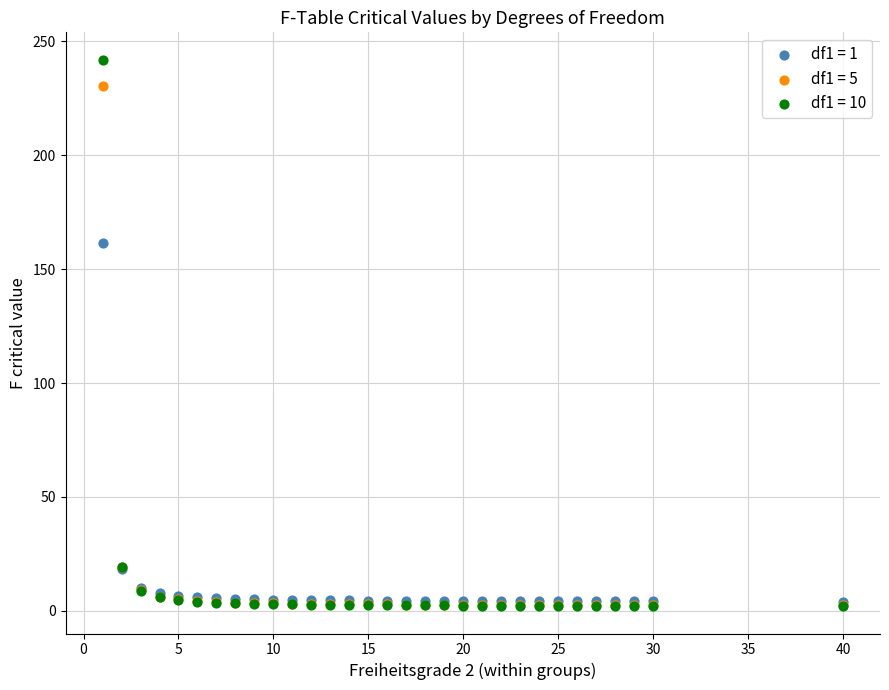

What are all the series names shown in the legend?

df1 = 1, df1 = 5, df1 = 10